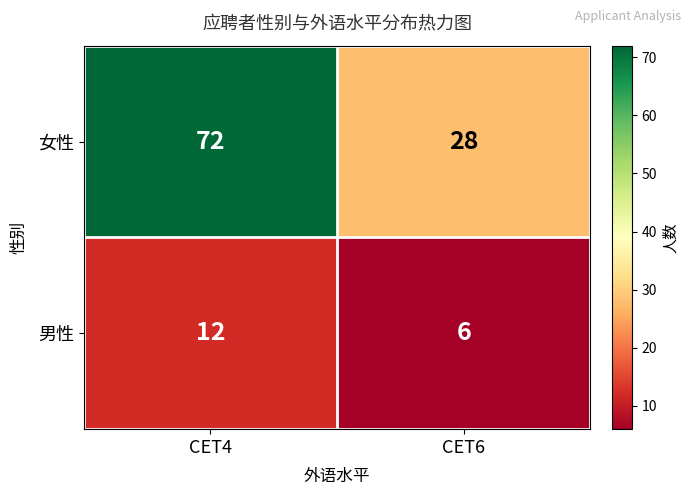

What is the sum of the 女性 values at CET6 and CET4?

100